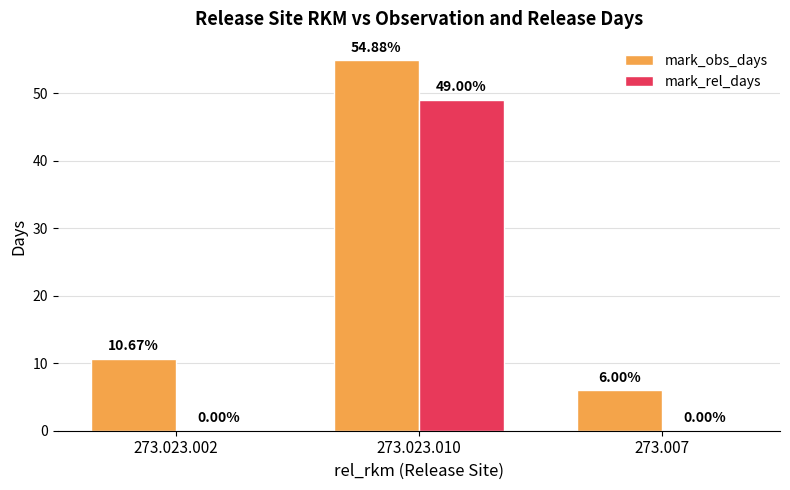

How many categories are shown in the chart?

3